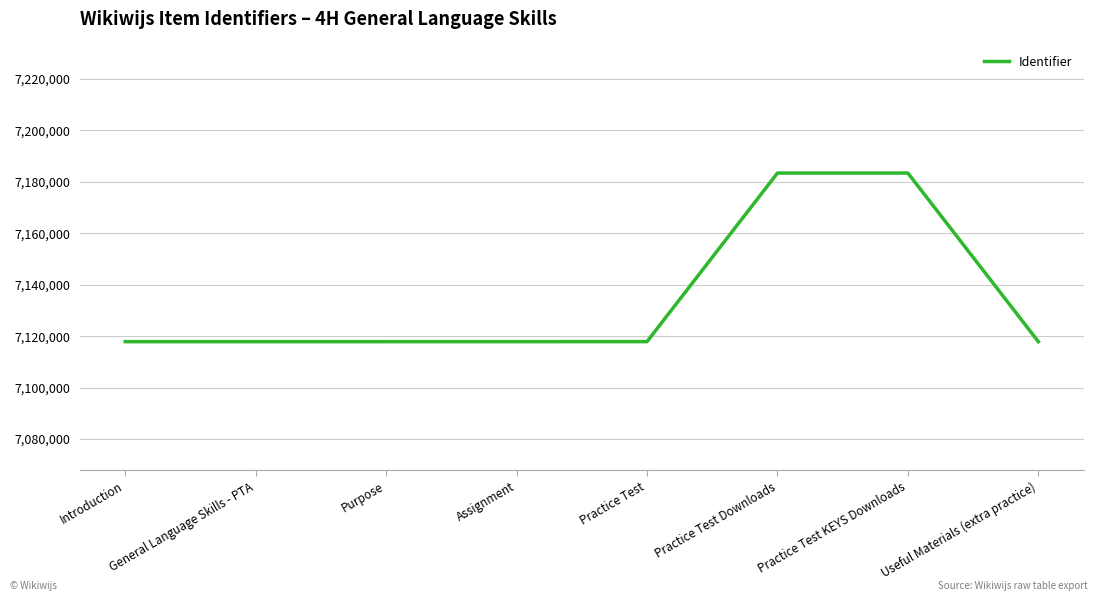

What is the sum of the values at General Language Skills - PTA and Useful Materials (extra practice)?

14235716